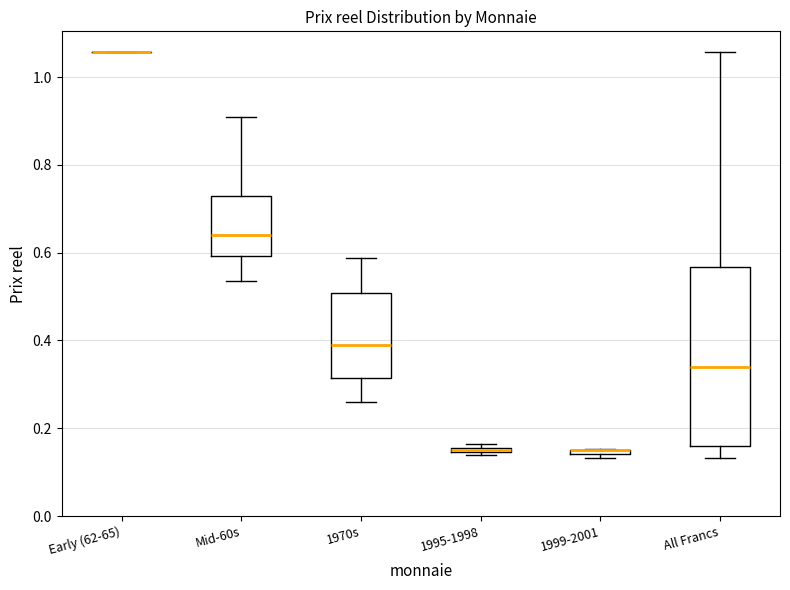

Where is the upper edge of the box for Mid-60s on the y-axis? The values are not printed on the chart, so give them approximately, as read against the axis.

0.72